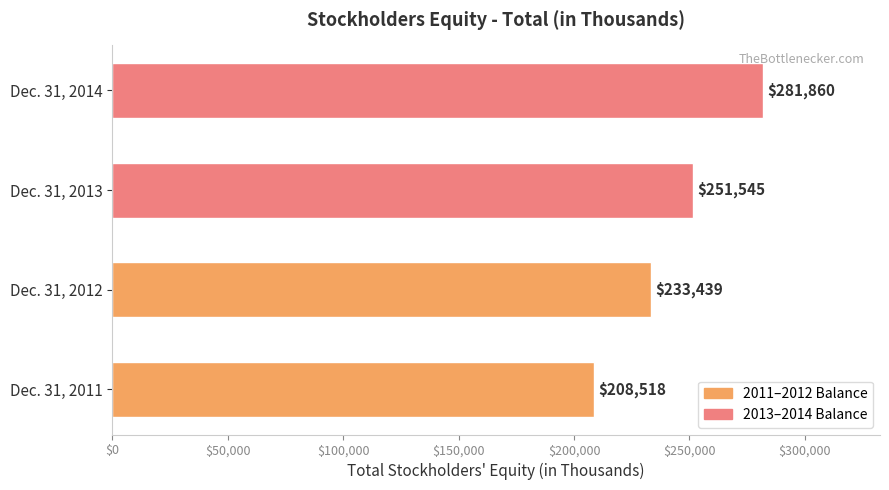

How many values are between 233439 and 281860?

3